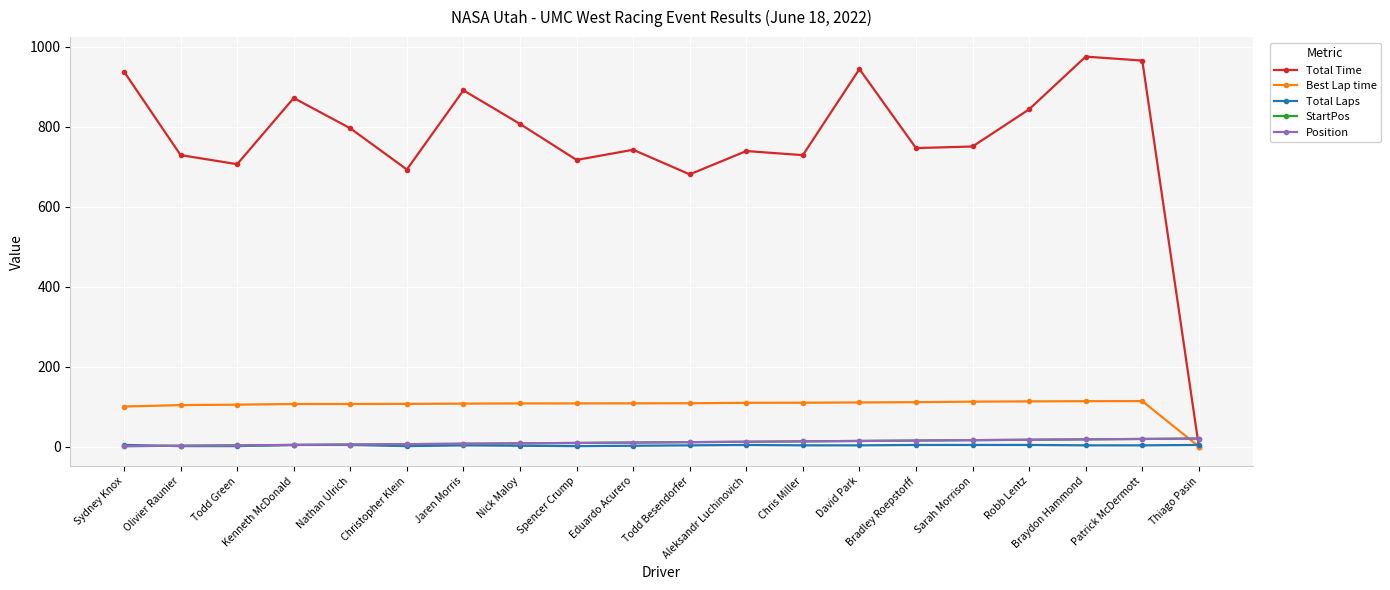

Is this an area chart (filled region under the line)?

No